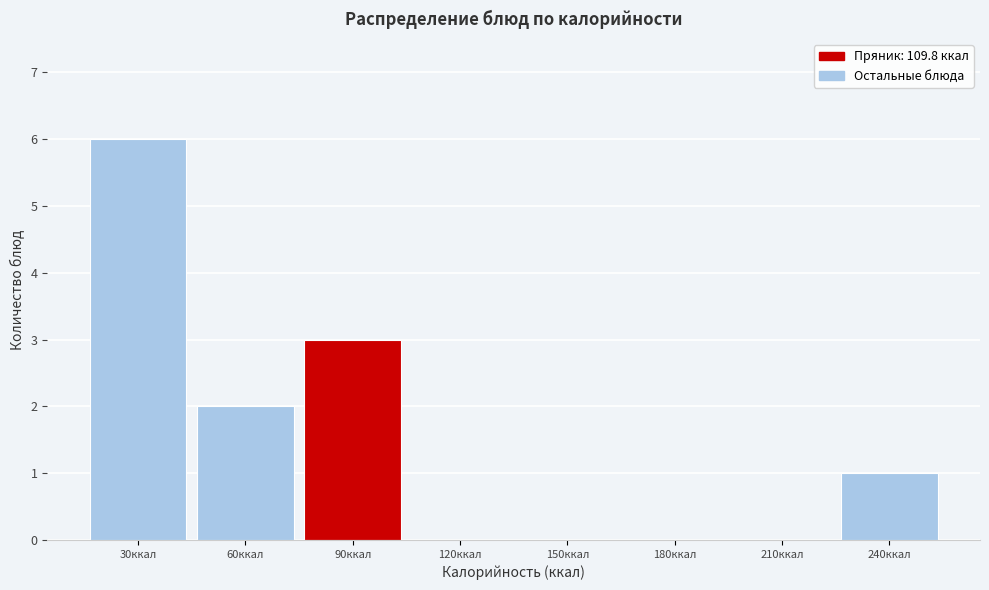

Reading left to right, transcribe all the data shown in this chart.

30ккал=6	60ккал=2	90ккал=3	120ккал=0	150ккал=0	180ккал=0	210ккал=0	240ккал=1